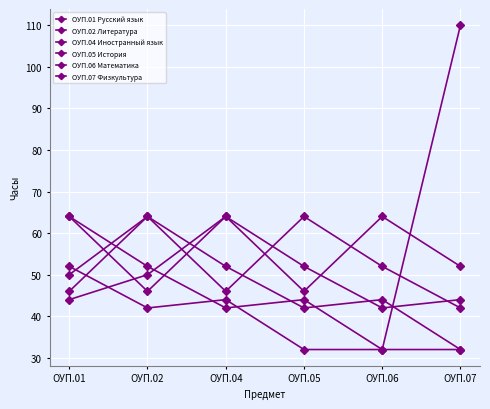

Does the chart have visible grid lines?

Yes